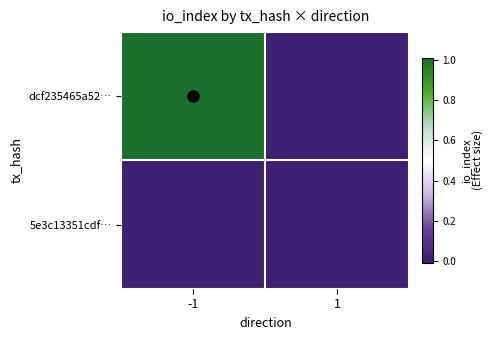

At how many categories does at least one series exceed 0?

1